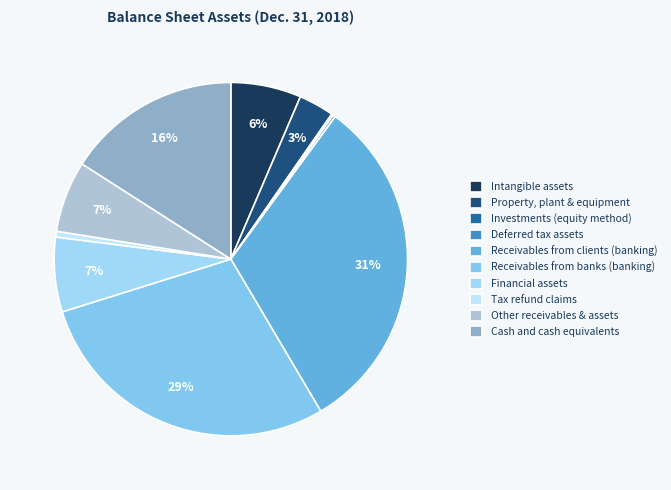

Does any single category account for the majority?

No